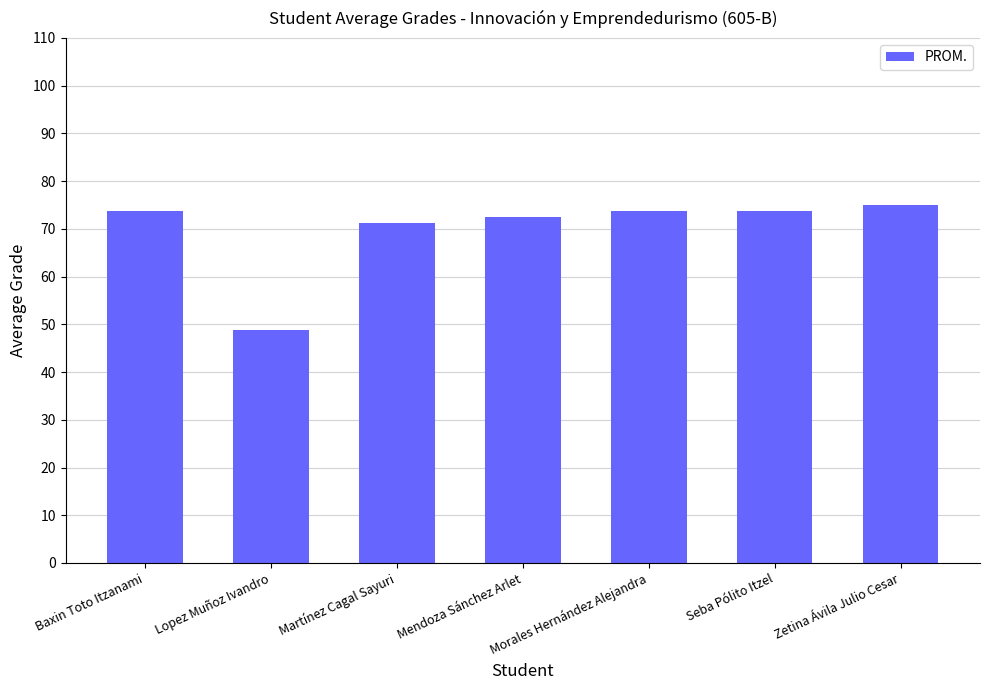

Which label corresponds to the smallest value in the chart?

Lopez Muñoz Ivandro